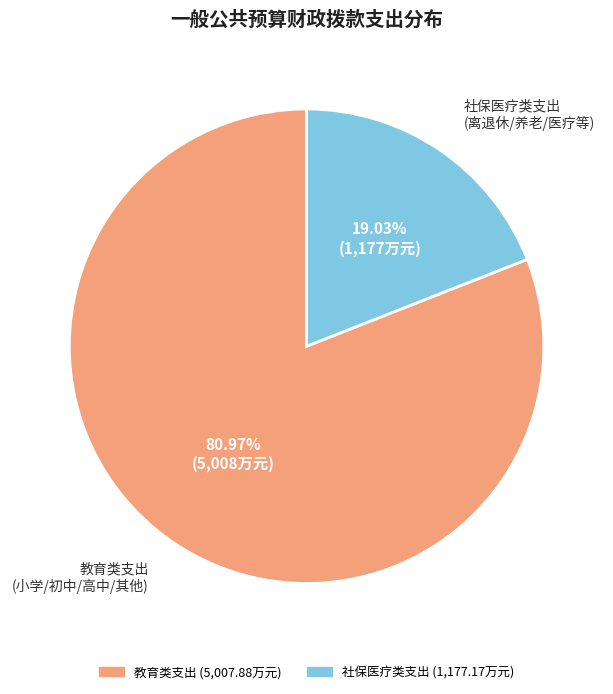

Does any single category account for the majority?

Yes